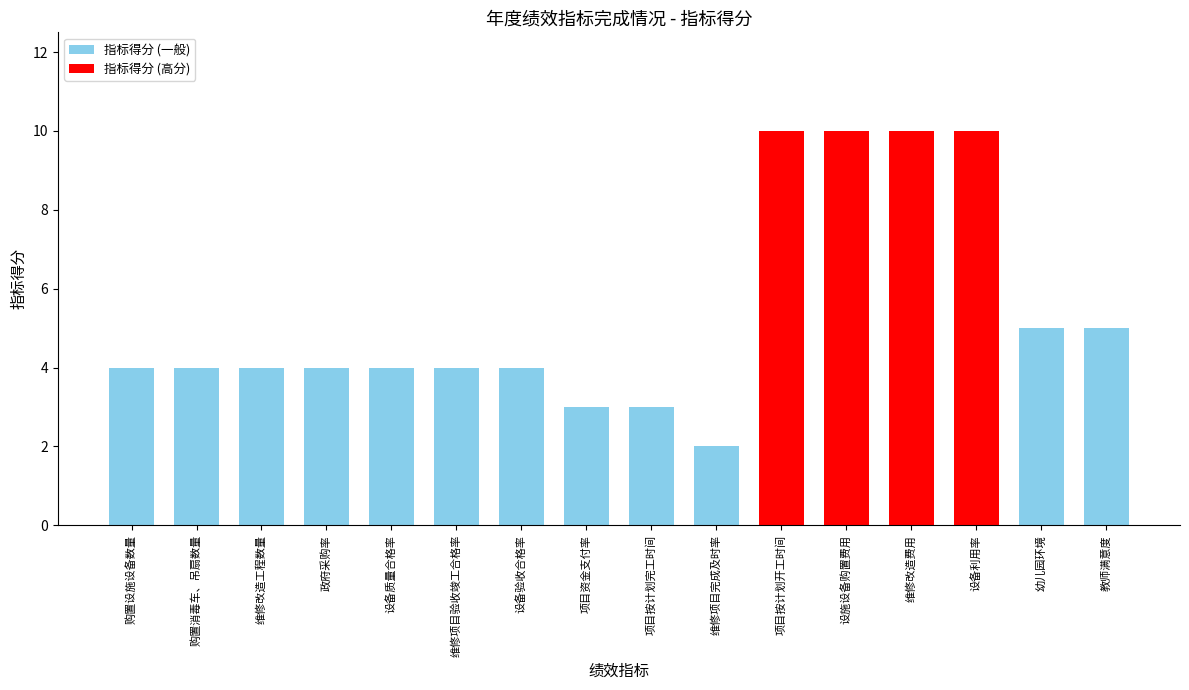

True or false: the data shows 2 at 项目按计划开工时间.

False